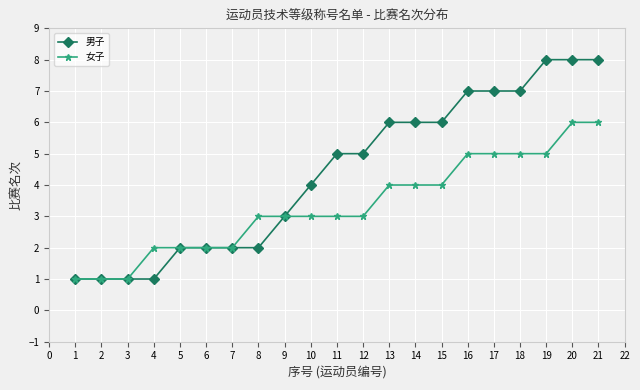

Which series has the widest spread of values?

男子